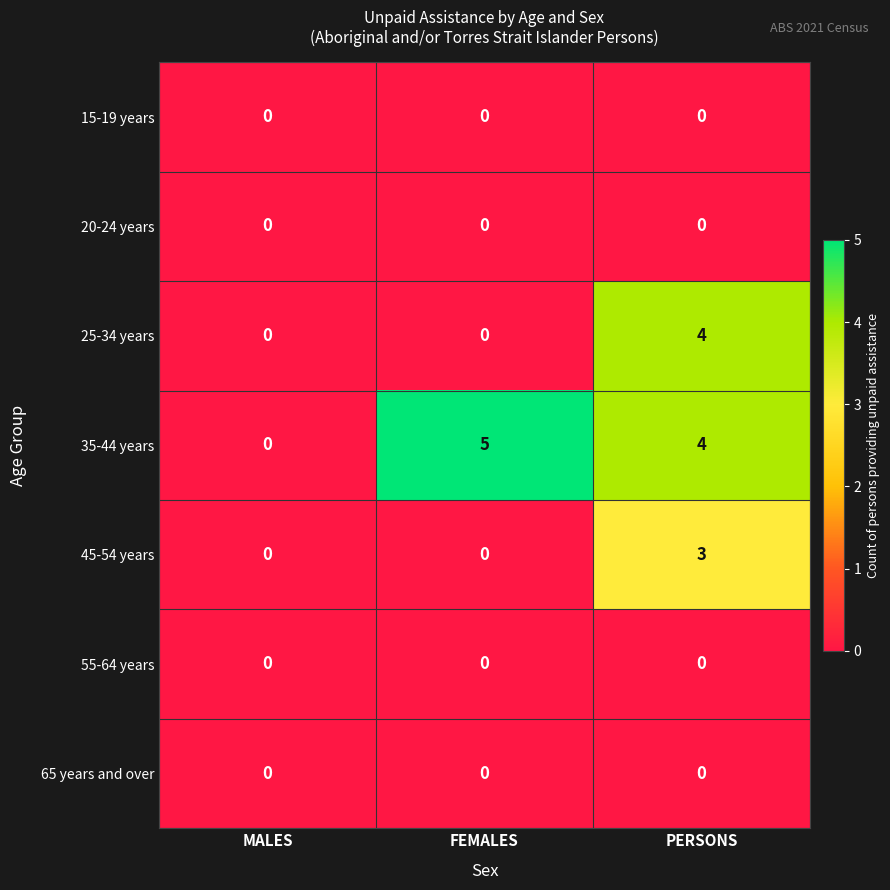

Reading left to right, what are all the values shown in this chart?

15-19 years: MALES=0	FEMALES=0	PERSONS=0
20-24 years: MALES=0	FEMALES=0	PERSONS=0
25-34 years: MALES=0	FEMALES=0	PERSONS=4
35-44 years: MALES=0	FEMALES=5	PERSONS=4
45-54 years: MALES=0	FEMALES=0	PERSONS=3
55-64 years: MALES=0	FEMALES=0	PERSONS=0
65 years and over: MALES=0	FEMALES=0	PERSONS=0